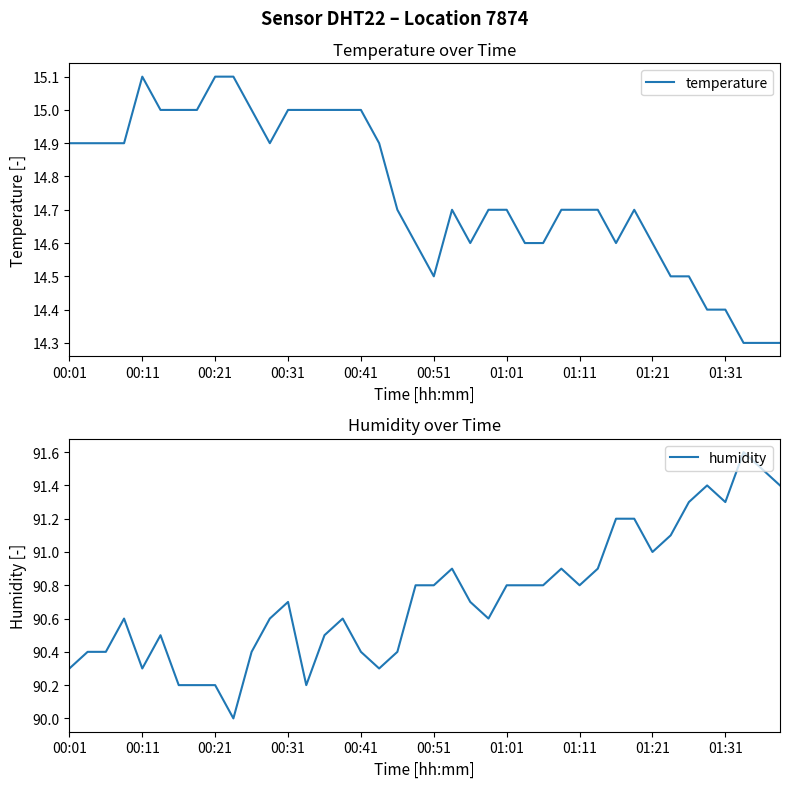

Count the number of data series in this chart.

2